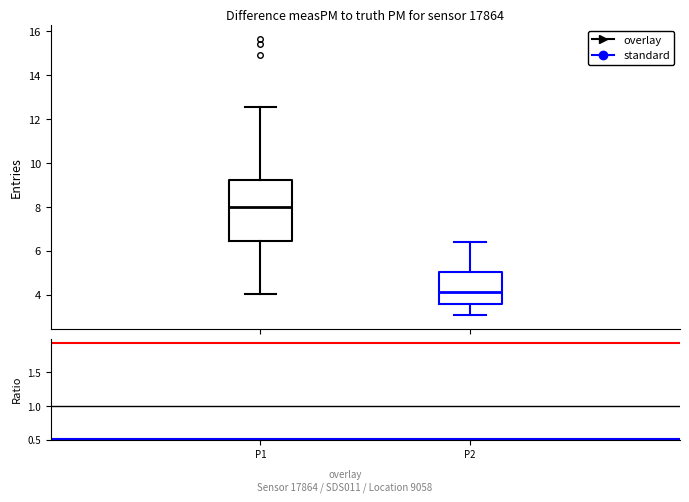

Where is the lower edge of the box for P2 on the y-axis? The values are not printed on the chart, so give them approximately, as read against the axis.

3.6